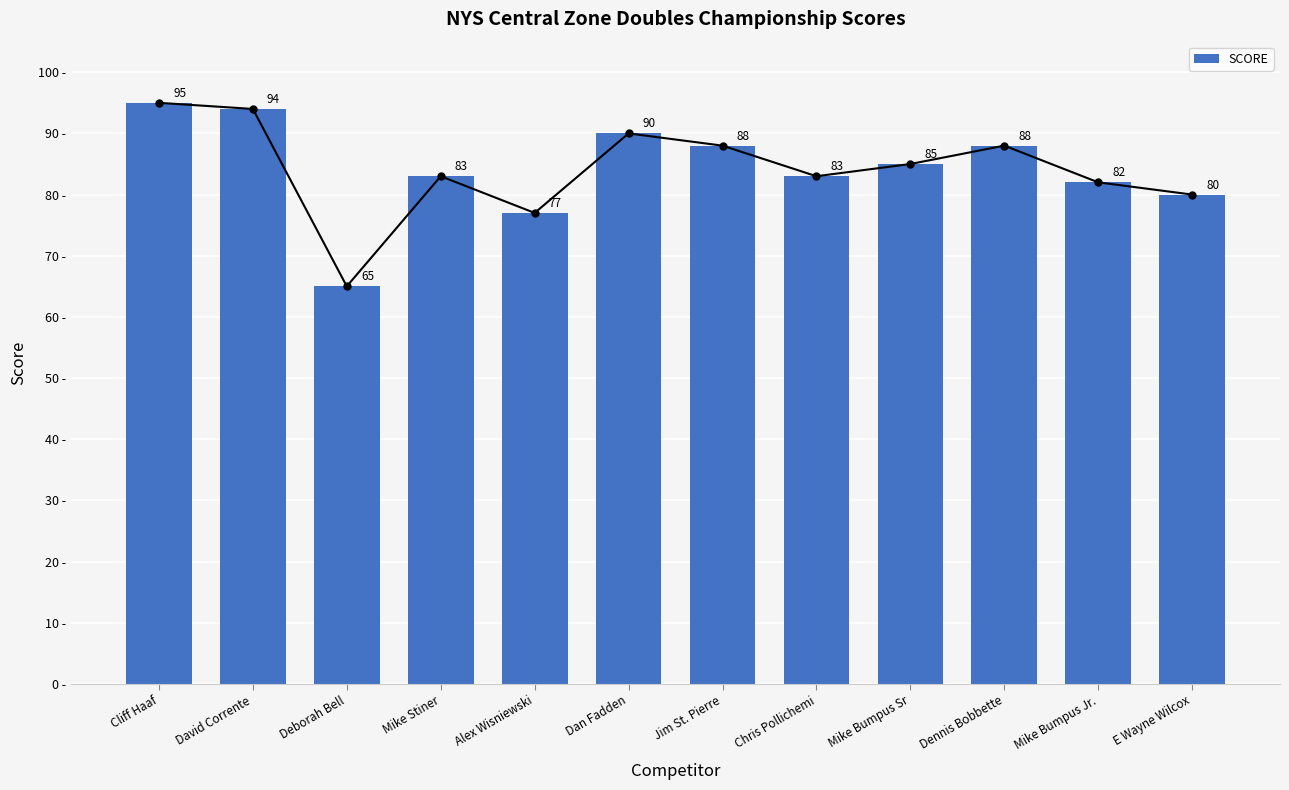

Reading left to right, extract all data points from this chart.

95	94	65	83	77	90	88	83	85	88	82	80